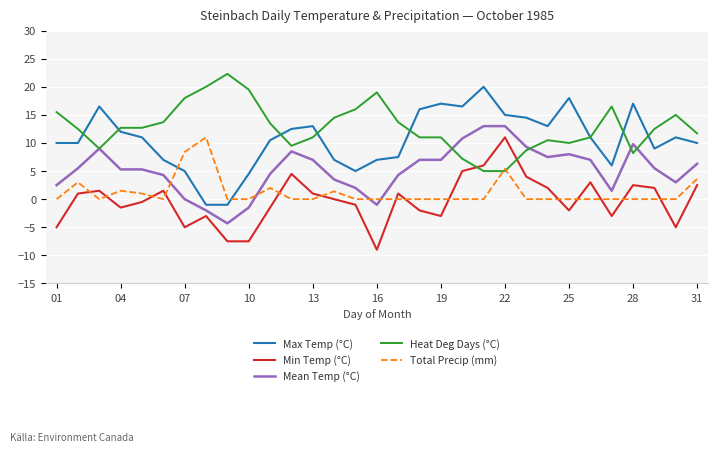

Which series has the largest range (max minus min)?

Max Temp (°C)